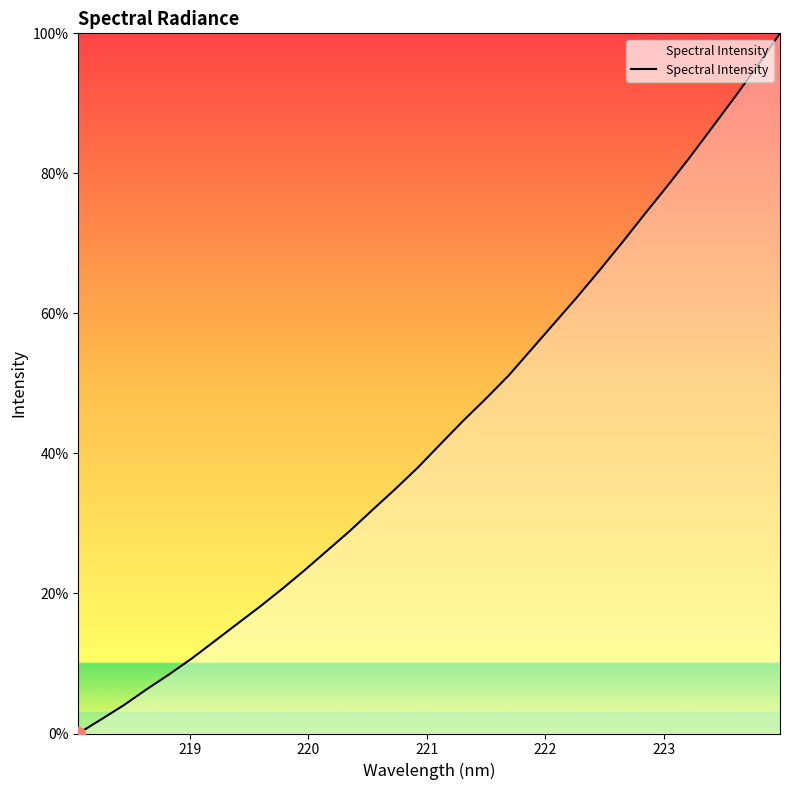

What is the maximum value shown in the chart?

100.0